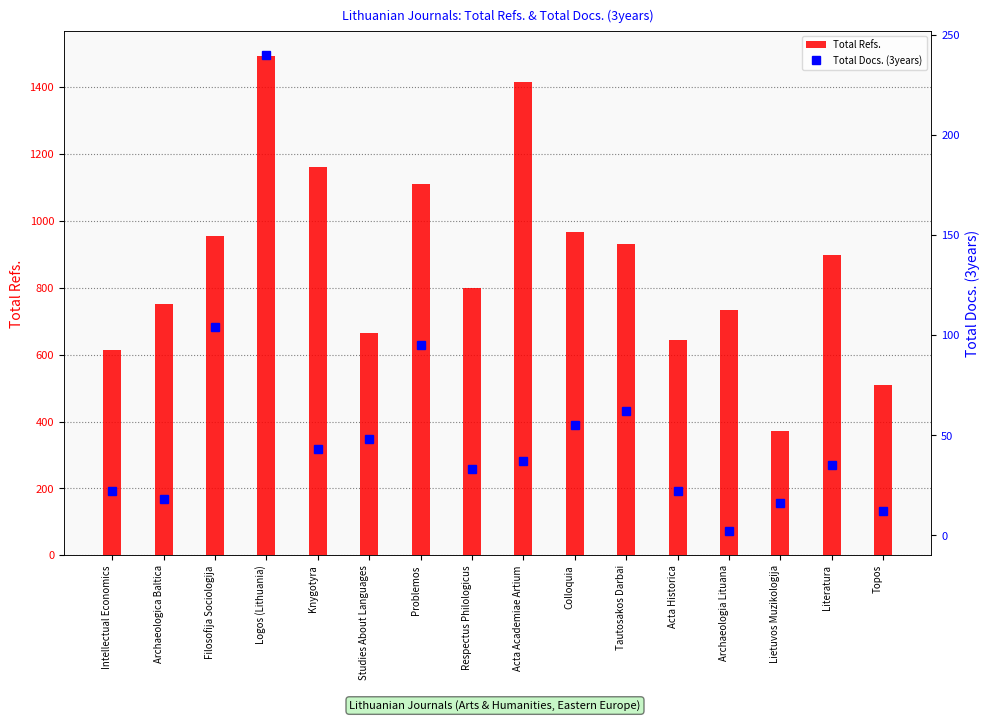

Reading left to right, transcribe all the data shown in this chart.

Total Refs.: Intellectual Economics=615	Archaeologica Baltica=751	Filosofija Sociologija=954	Logos (Lithuania)=1493	Knygotyra=1162	Studies About Languages=665	Problemos=1111	Respectus Philologicus=799	Acta Academiae Artium=1415	Colloquia=967	Tautosakos Darbai=930	Acta Historica=645	Archaeologia Lituana=735	Lietuvos Muzikologija=371	Literatura=898	Topos=509
Total Docs. (3years): Intellectual Economics=22	Archaeologica Baltica=18	Filosofija Sociologija=104	Logos (Lithuania)=240	Knygotyra=43	Studies About Languages=48	Problemos=95	Respectus Philologicus=33	Acta Academiae Artium=37	Colloquia=55	Tautosakos Darbai=62	Acta Historica=22	Archaeologia Lituana=2	Lietuvos Muzikologija=16	Literatura=35	Topos=12